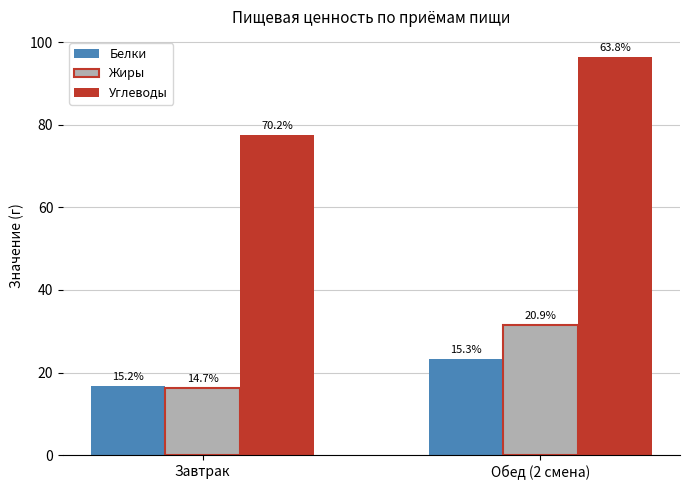

What is the label of the 2nd bar from the right?

Завтрак